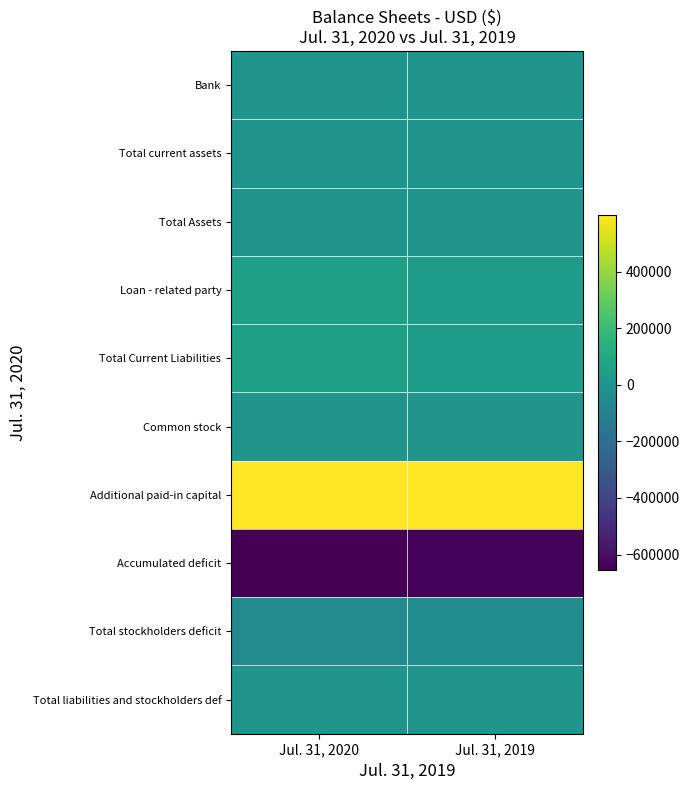

Reading right to left, extract all data points from this chart.

Bank: Jul. 31, 2019=3000	Jul. 31, 2020=3000
Total current assets: Jul. 31, 2019=3000	Jul. 31, 2020=3000
Total Assets: Jul. 31, 2019=3000	Jul. 31, 2020=3000
Loan - related party: Jul. 31, 2019=40079	Jul. 31, 2020=54176
Total Current Liabilities: Jul. 31, 2019=40079	Jul. 31, 2020=54176
Common stock: Jul. 31, 2019=2300	Jul. 31, 2020=2300
Additional paid-in capital: Jul. 31, 2019=599384	Jul. 31, 2020=599384
Accumulated deficit: Jul. 31, 2019=-638763	Jul. 31, 2020=-652860
Total stockholders deficit: Jul. 31, 2019=-37079	Jul. 31, 2020=-51176
Total liabilities and stockholders def: Jul. 31, 2019=3000	Jul. 31, 2020=3000